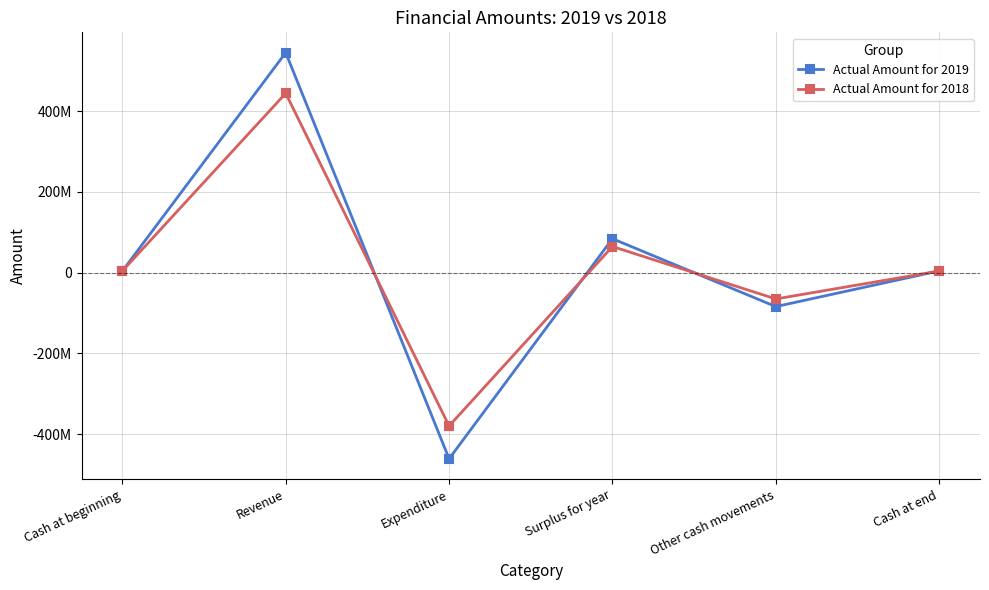

List the series in order of their peak value, lowest first.

Actual Amount for 2018, Actual Amount for 2019